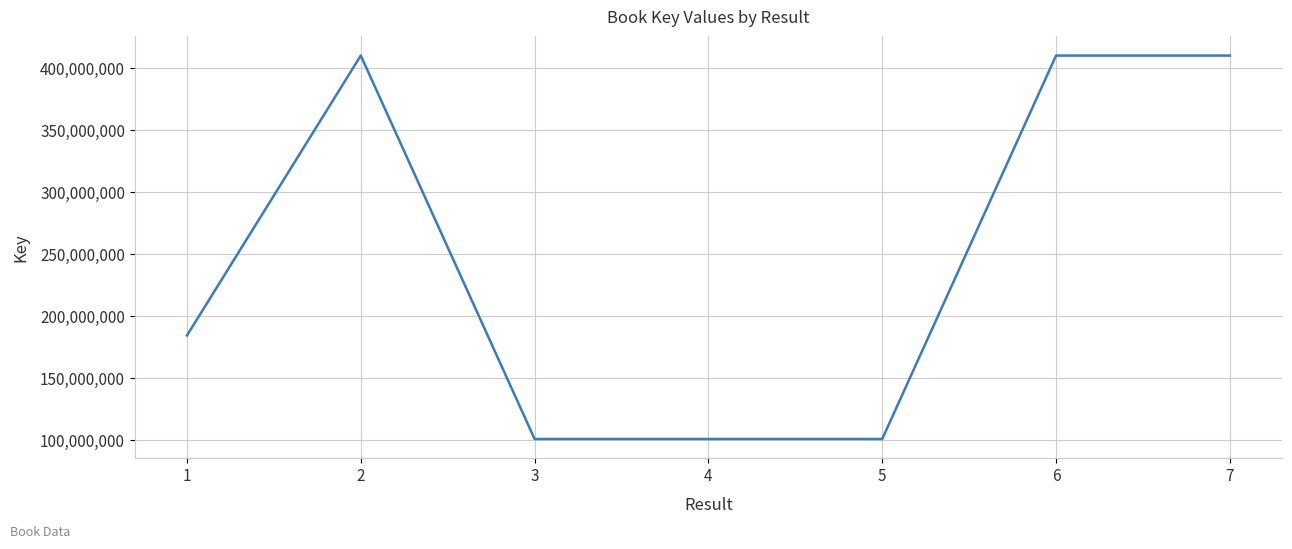

True or false: the data has more than 0 interior local peaks.

True